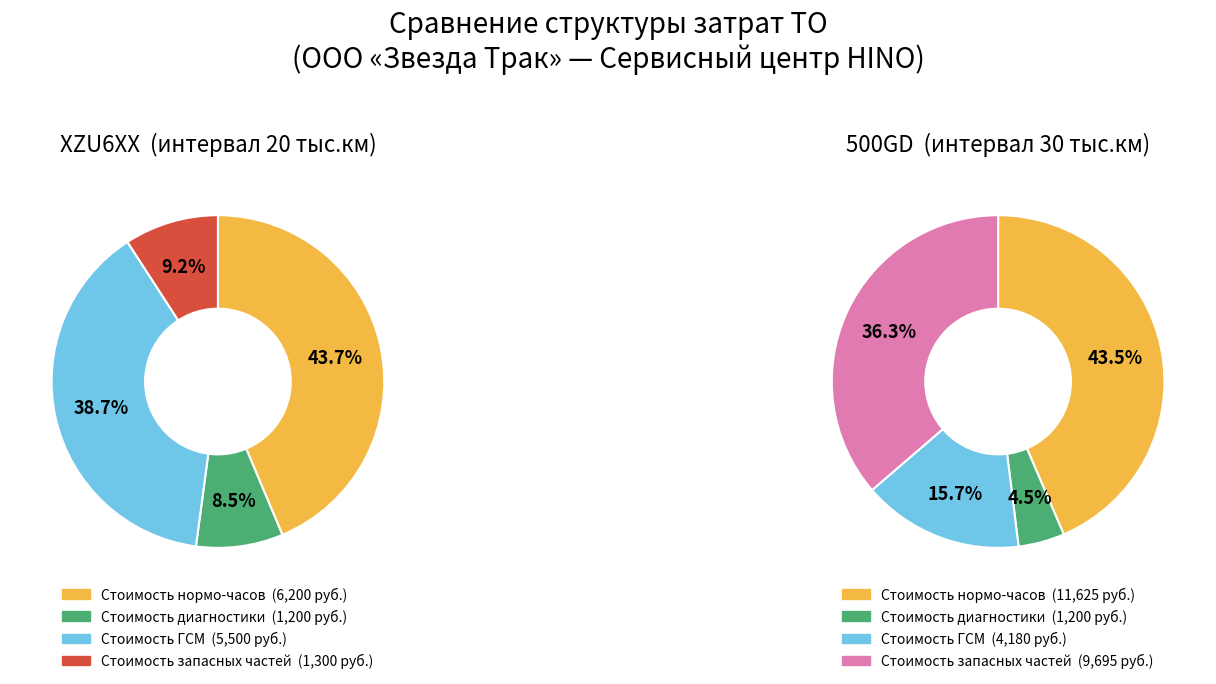

To the nearest percent, what percentage of the pie is Стоимость запасных частей?

9%